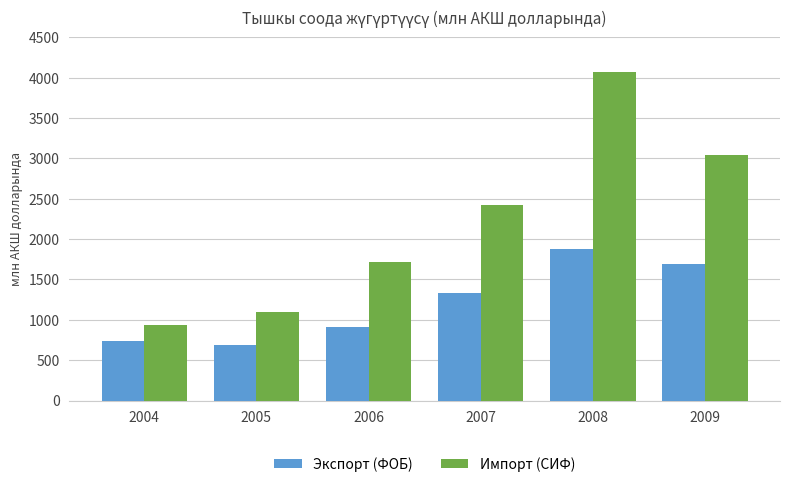

Rank the series at 2009 from highest to lowest value.

Импорт (СИФ), Экспорт (ФОБ)